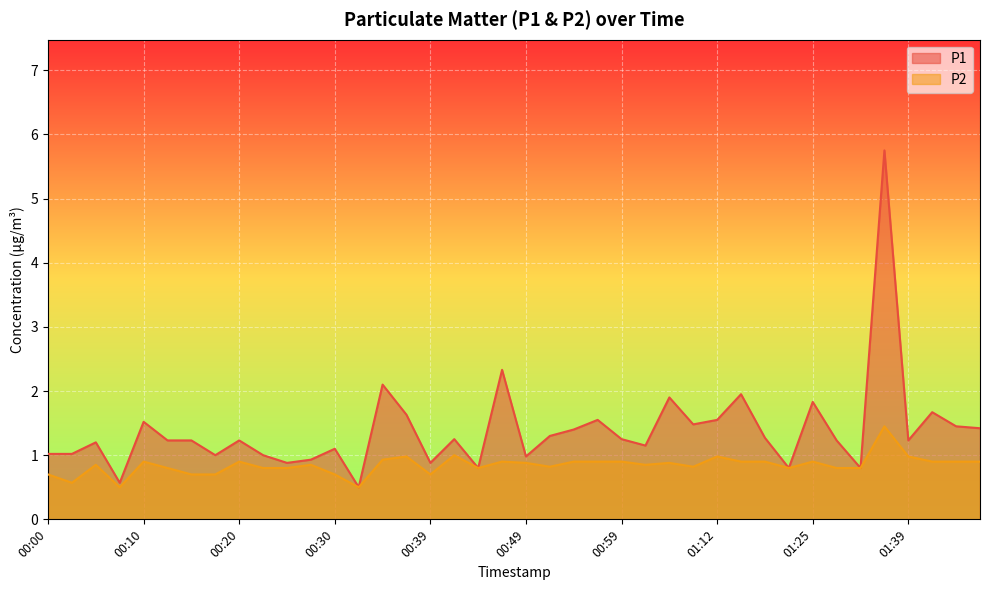

Which category has the lowest value in the P1 series?

00:32